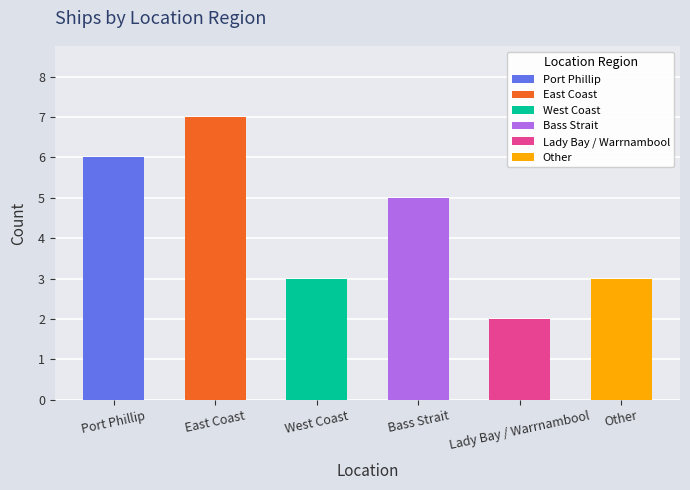

True or false: the data shows 5 at West Coast.

False